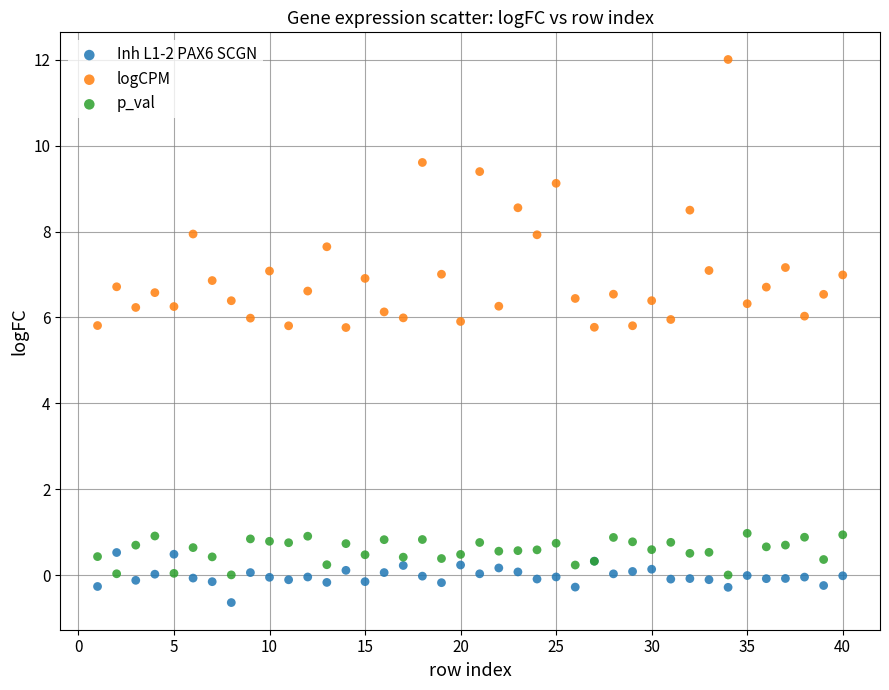

Which series reaches the maximum Y coordinate?

logCPM